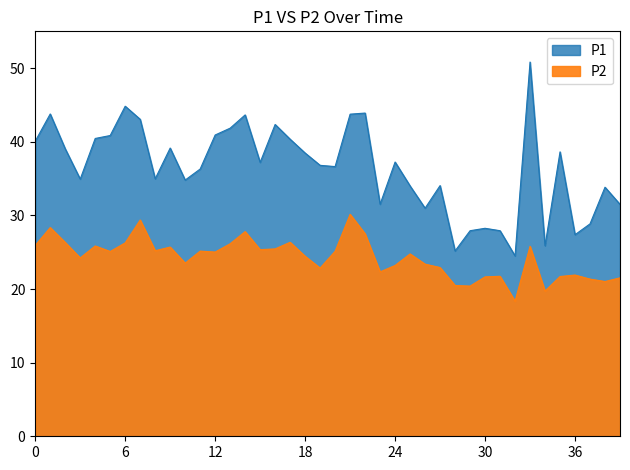

Read the P1 value at 2022-10-31T00:03:47.

43.8